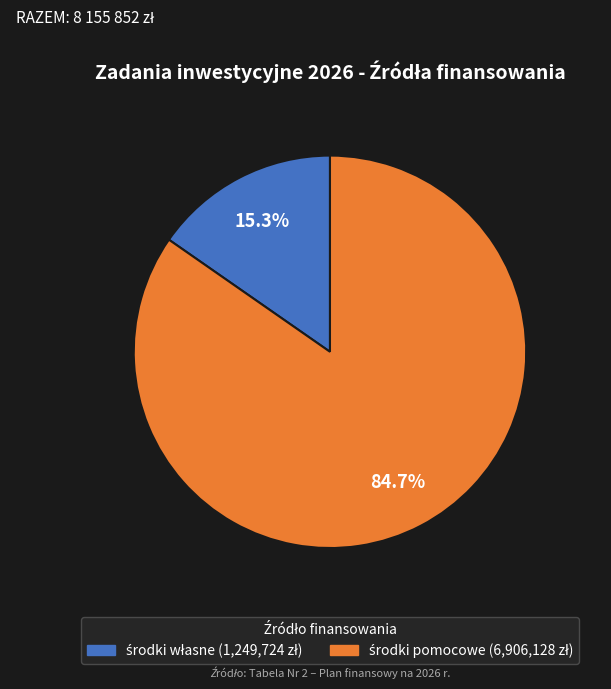

To the nearest percent, what is the difference between the largest and smallest slice percentages?

69%